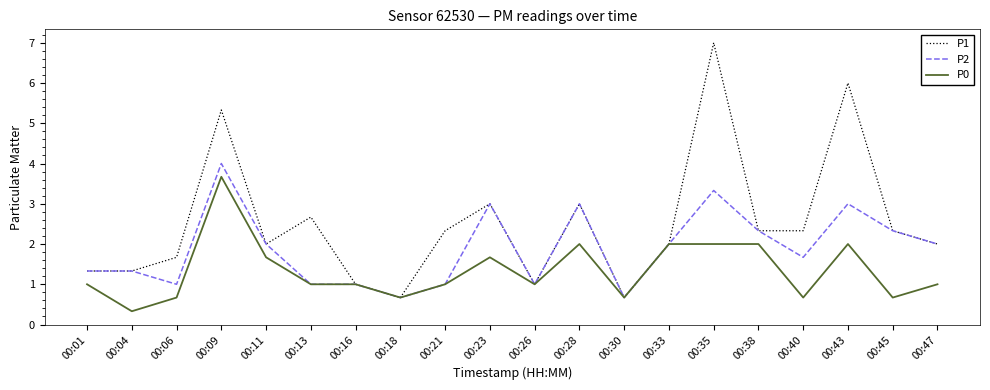

What is the sum of the P1 values at 00:04 and 00:28?

4.3